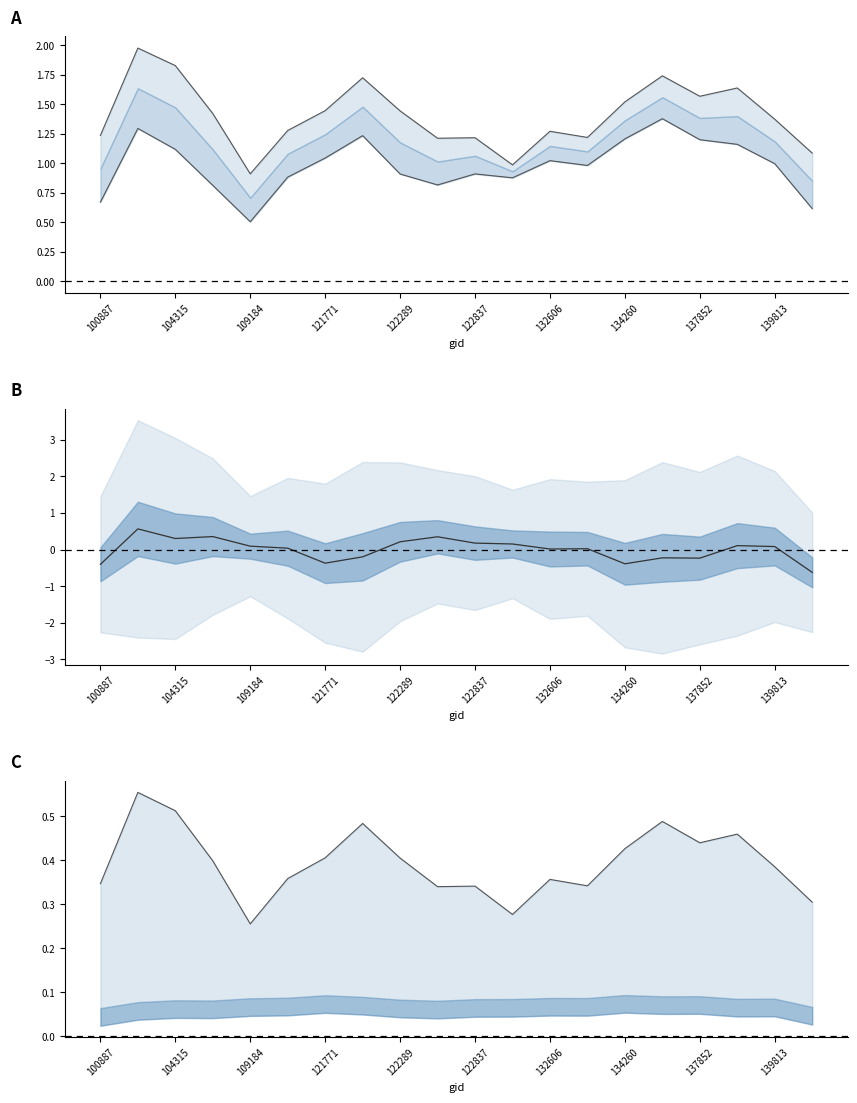

Between which two adjacent categories do dnbrad and rade9_aggzone_norm first intersect?

100887 and 102751